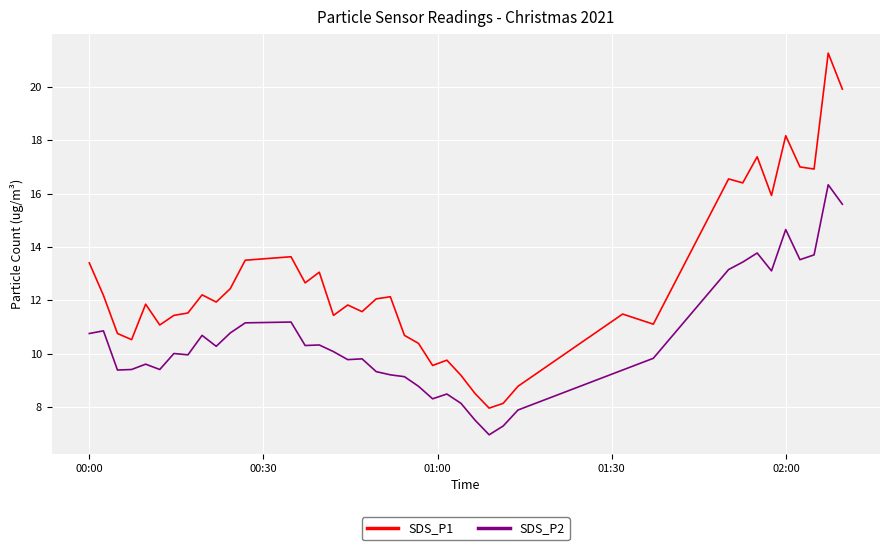

What is the sum of all SDS_P1 values?

506.1